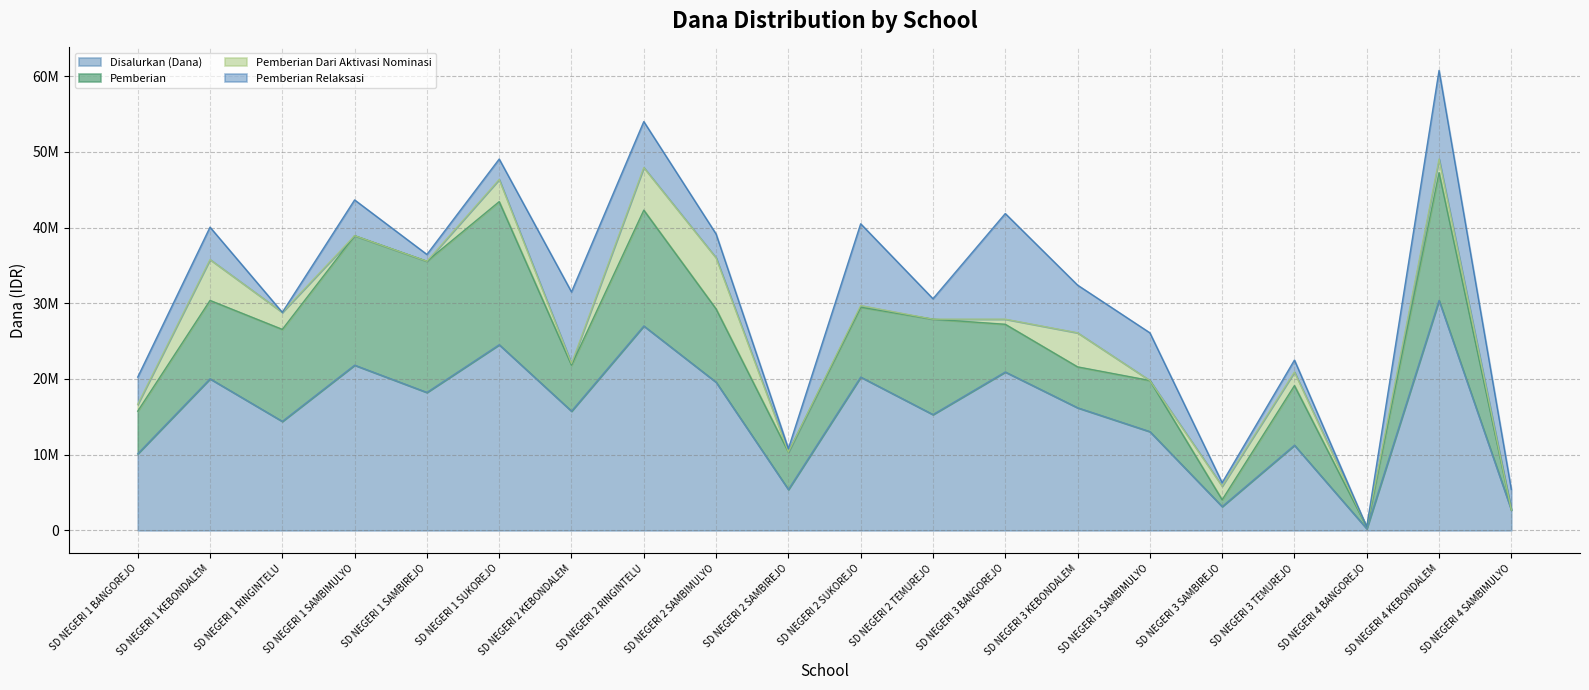

True or false: Disalurkan (Dana) has a value of 30180477 at SD NEGERI 1 SAMBIREJO.

False